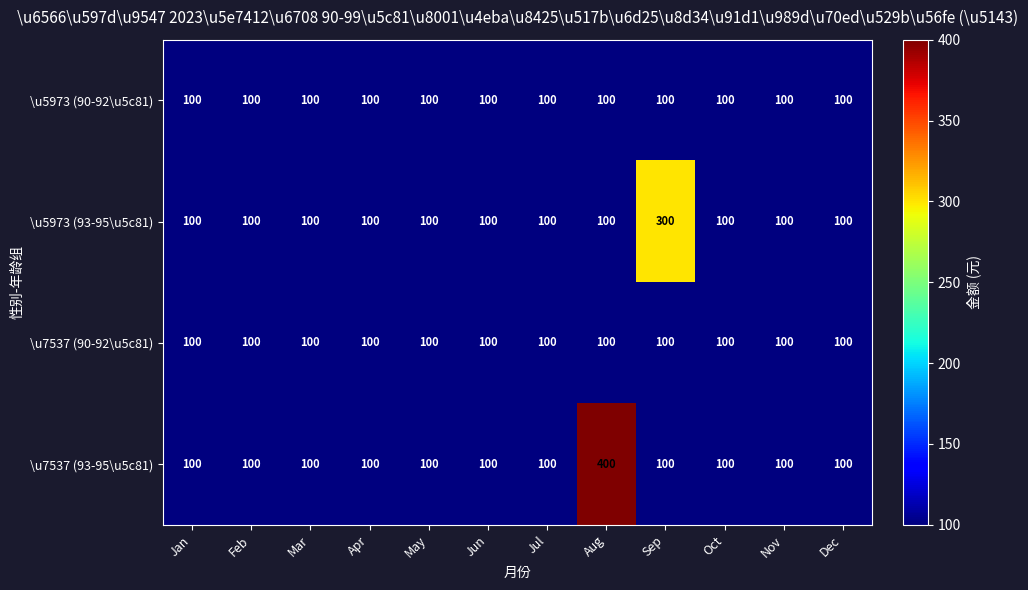

What value does the \u5973 (93-95\u5c81) series have at Dec, to the nearest 10?

100